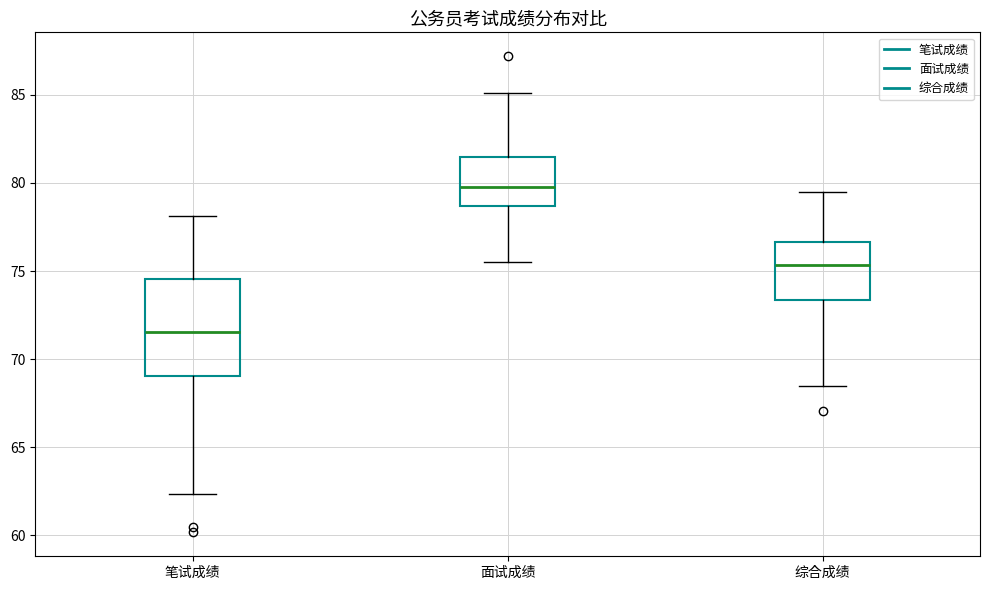

Reading left to right, read every box against the y-axis: the position of its median line, the range the box covers, and the ends of its whiskers. The values are not printed on the chart, so give them approximately, as read against the axis.

笔试成绩: median 71.5, box 69.0 to 74.5, whiskers 62.5 to 78.0
面试成绩: median 80.0, box 78.5 to 81.5, whiskers 75.5 to 85.0
综合成绩: median 75.5, box 73.5 to 76.5, whiskers 68.5 to 79.5